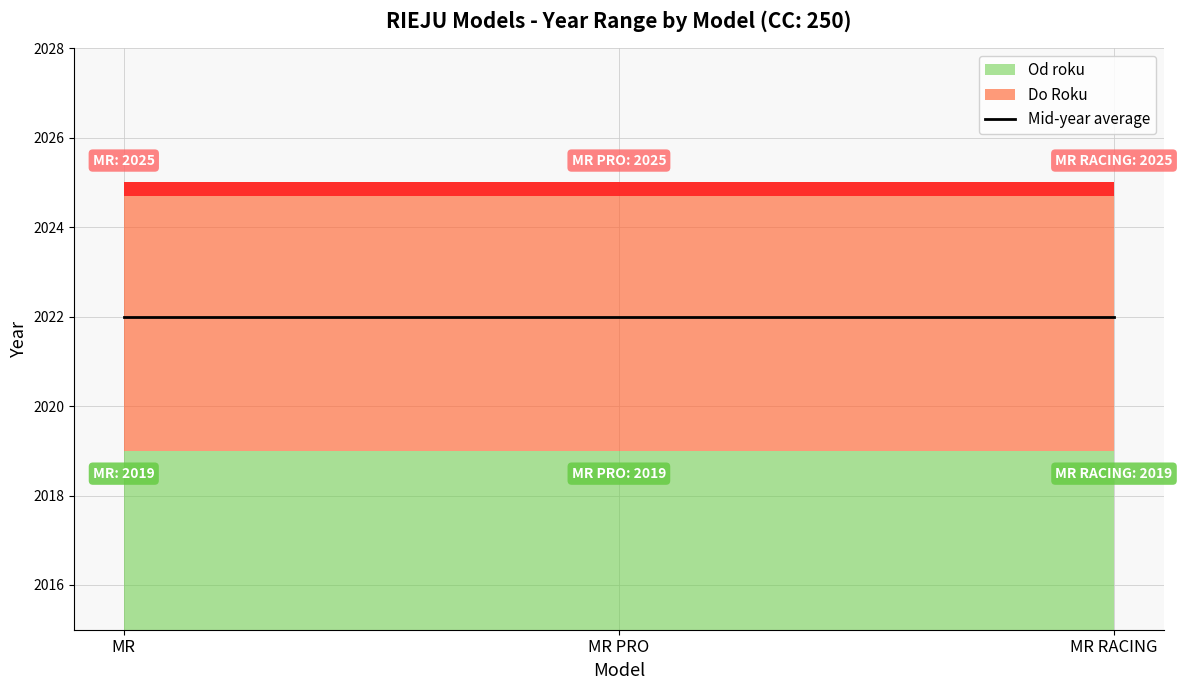

What is the minimum value for Od roku?

2019